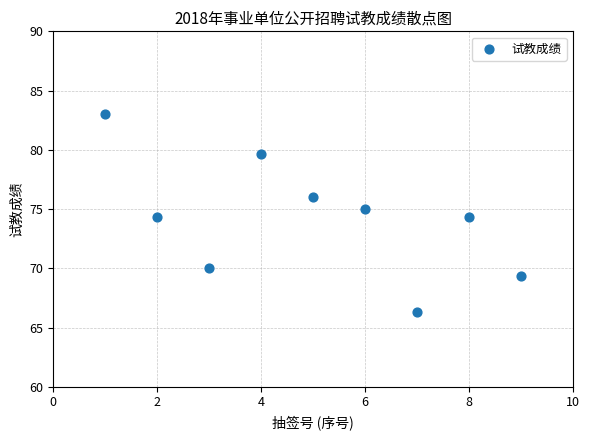

What is the average X value?

5.0